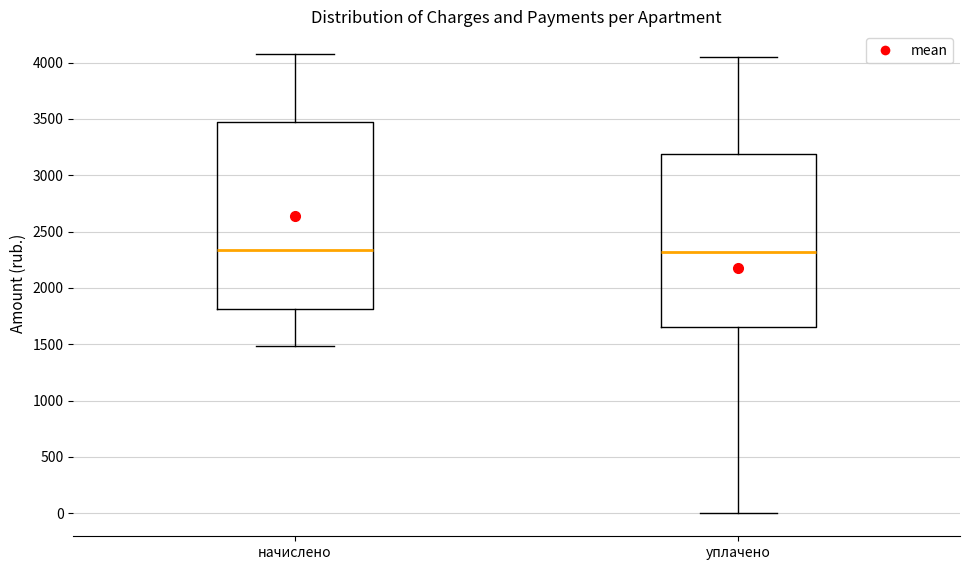

Reading left to right, transcribe this box plot: for each box, give where its median line is, the range the box spans, and where its two whiskers end, as read against the y-axis. The values are not printed on the chart, so give them approximately, as read against the axis.

начислено: median 2350, box 1800 to 3450, whiskers 1500 to 4050
уплачено: median 2300, box 1650 to 3200, whiskers 0 to 4050